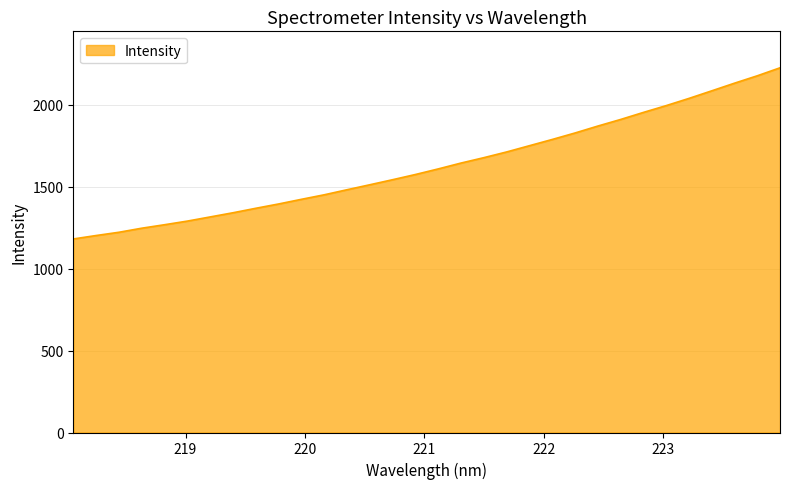

What is the difference between the maximum and minimum values?

1044.6